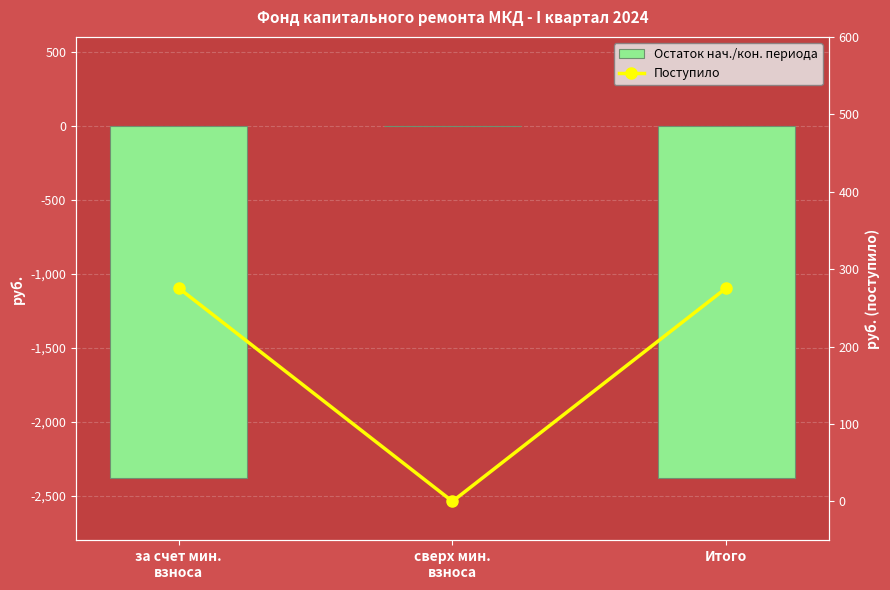

What is the label of the 2nd bar from the right?

сверх мин.
взноса